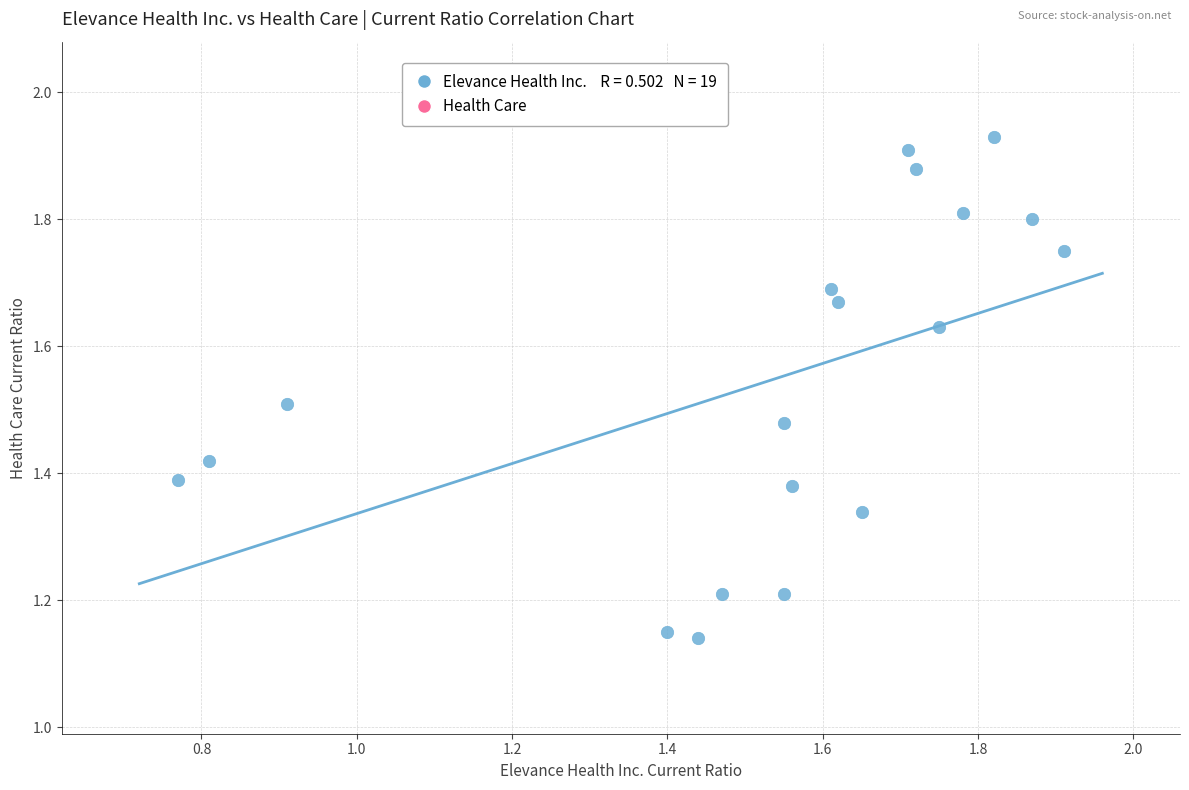

What is the range of Y values (max minus min)?

0.8